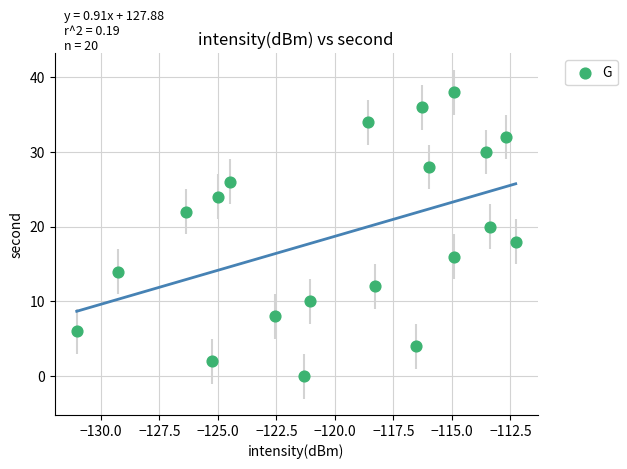

What is the range of Y values (max minus min)?

38